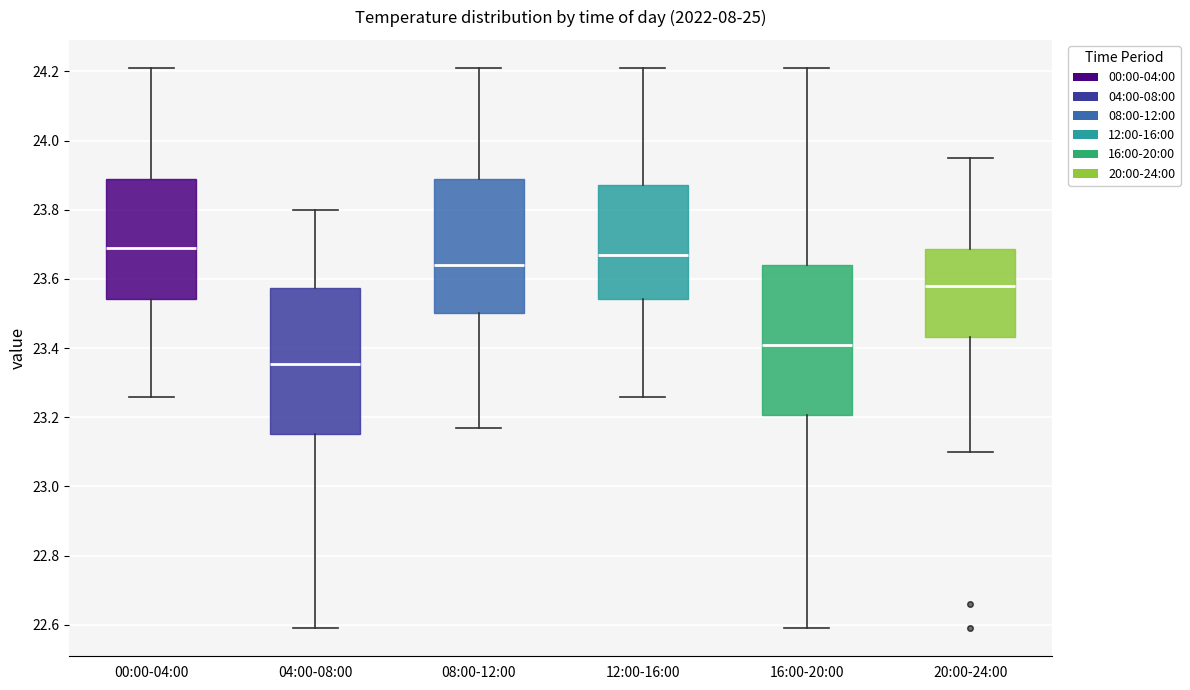

Where does the median line of the box for 04:00-08:00 sit on the y-axis? The values are not printed on the chart, so give them approximately, as read against the axis.

23.36